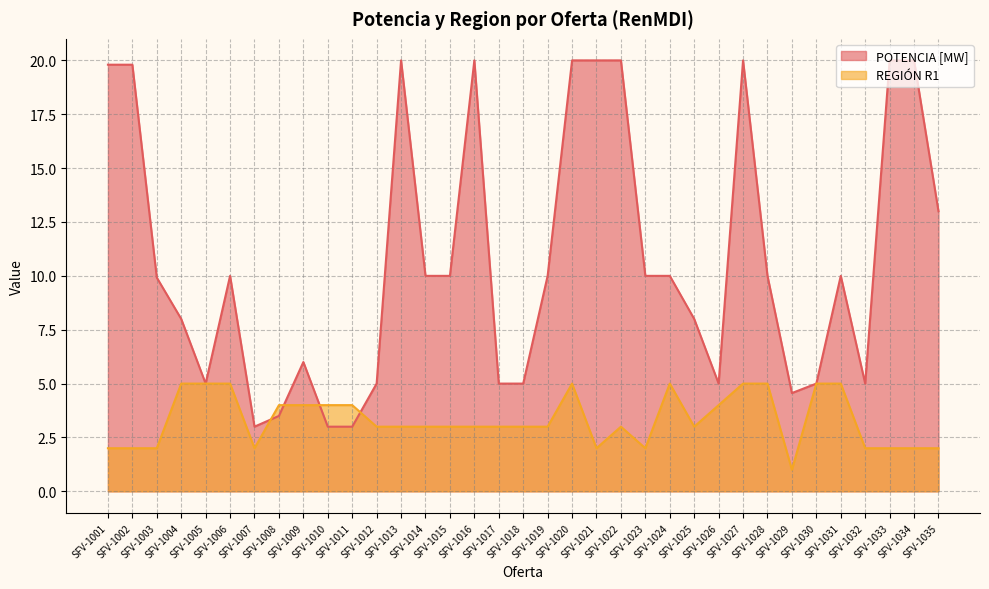

How many intersections are there between POTENCIA [MW] and REGIÓN R1?

4